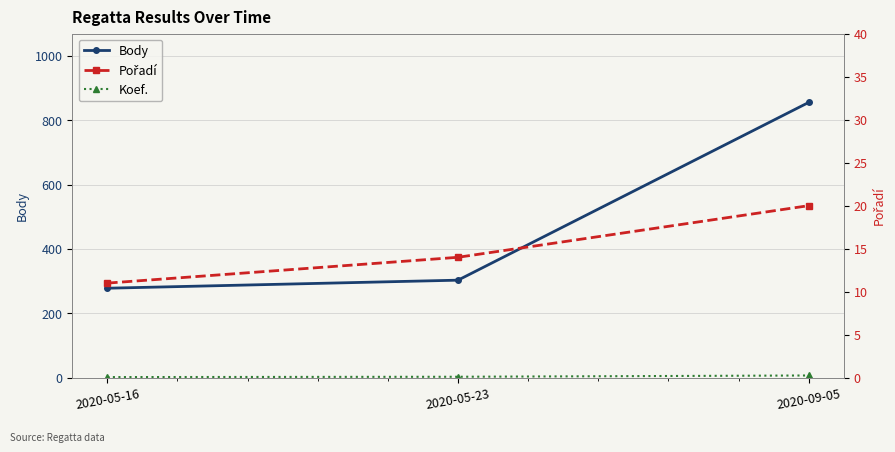

What is the sum of all Body values?

1436